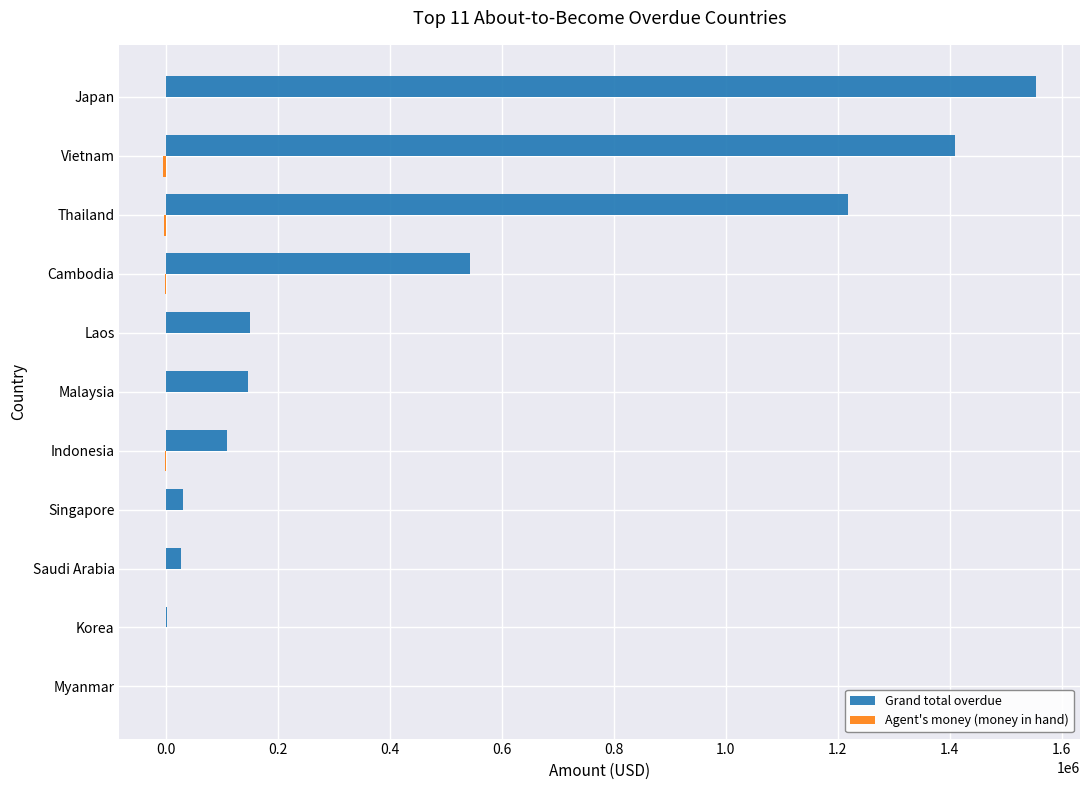

What is the sum of all Grand total overdue values?

5193026.4